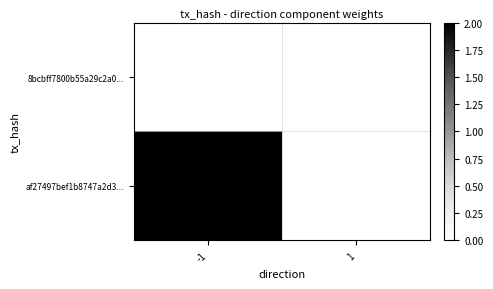

At which category is the sum across all series the highest?

-1